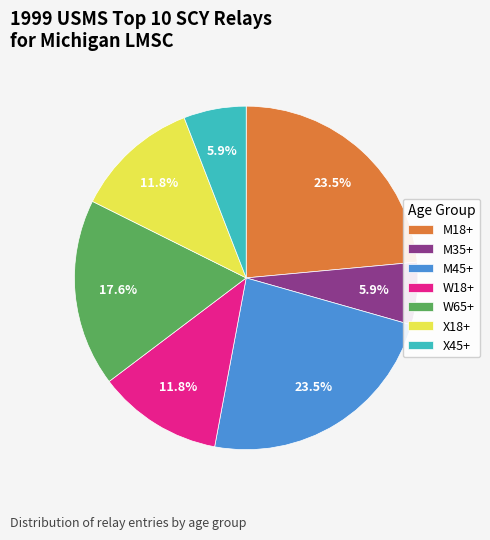

Does M45+ account for over 50% of the chart?

No